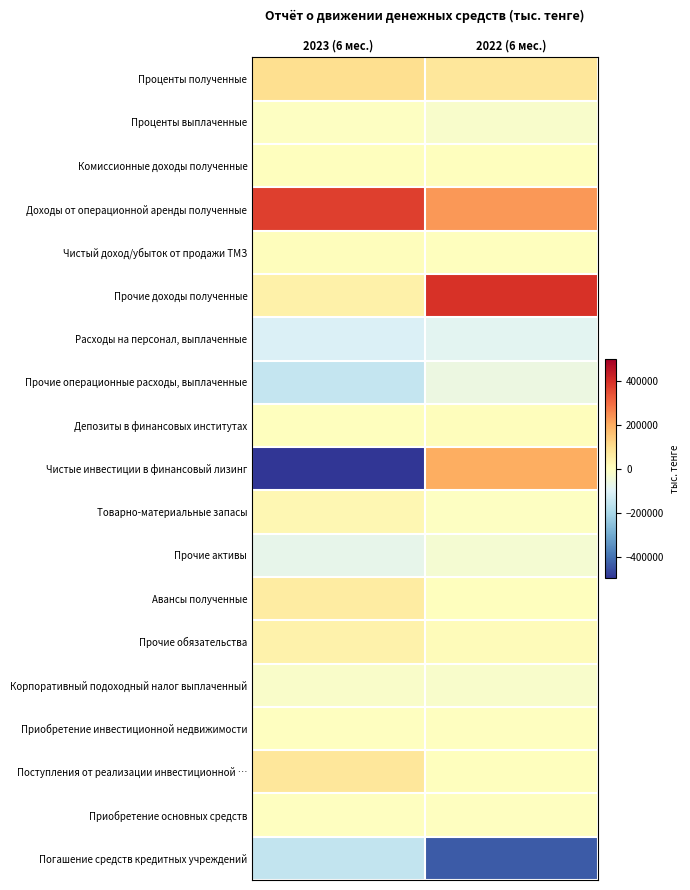

Reading right to left, list all the values displayed in this chart.

Проценты полученные: 2022 (6 мес.)=76566	2023 (6 мес.)=99978
Проценты выплаченные: 2022 (6 мес.)=-20234	2023 (6 мес.)=-5516
Комиссионные доходы полученные: 2022 (6 мес.)=21	2023 (6 мес.)=2359
Доходы от операционной аренды полученные: 2022 (6 мес.)=228733	2023 (6 мес.)=370830
Чистый доход/убыток от продажи ТМЗ: 2022 (6 мес.)=0	2023 (6 мес.)=4099
Прочие доходы полученные: 2022 (6 мес.)=391692	2023 (6 мес.)=43985
Расходы на персонал, выплаченные: 2022 (6 мес.)=-86338	2023 (6 мес.)=-105518
Прочие операционные расходы, выплаченные: 2022 (6 мес.)=-59068	2023 (6 мес.)=-149897
Депозиты в финансовых институтах: 2022 (6 мес.)=5159	2023 (6 мес.)=0
Чистые инвестиции в финансовый лизинг: 2022 (6 мес.)=194259	2023 (6 мес.)=-495555
Товарно-материальные запасы: 2022 (6 мес.)=-6140	2023 (6 мес.)=26533
Прочие активы: 2022 (6 мес.)=-33212	2023 (6 мес.)=-74056
Авансы полученные: 2022 (6 мес.)=0	2023 (6 мес.)=59034
Прочие обязательства: 2022 (6 мес.)=10147	2023 (6 мес.)=39044
Корпоративный подоходный налог выплаченный: 2022 (6 мес.)=-21907	2023 (6 мес.)=-17437
Приобретение инвестиционной недвижимости: 2022 (6 мес.)=-355	2023 (6 мес.)=-261
Поступления от реализации инвестиционной …: 2022 (6 мес.)=0	2023 (6 мес.)=75000
Приобретение основных средств: 2022 (6 мес.)=-1144	2023 (6 мес.)=-833
Погашение средств кредитных учреждений: 2022 (6 мес.)=-435904	2023 (6 мес.)=-153846